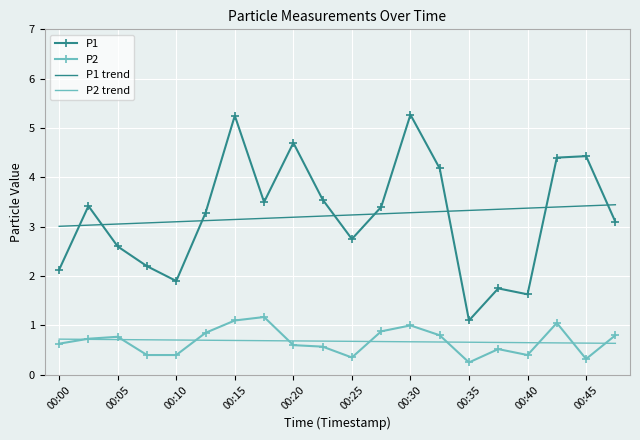

How many interior local peaks does the P1 series have?

6